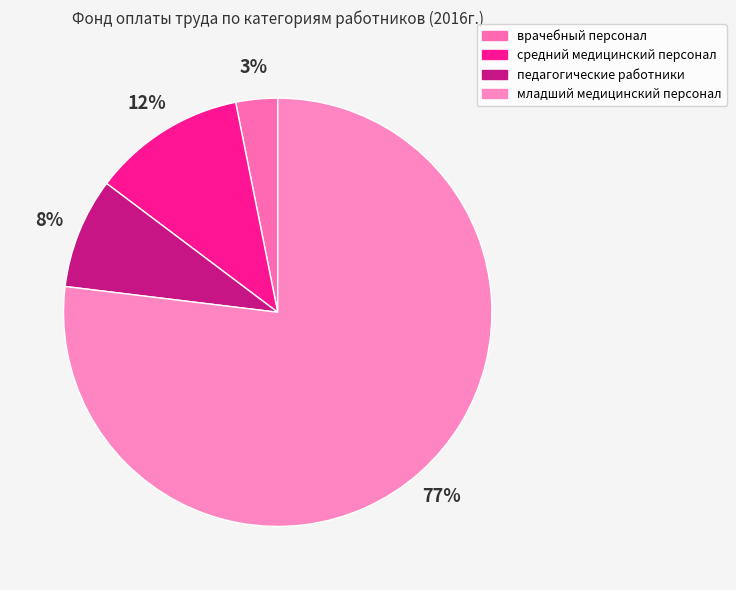

What percentage is the младший медицинский персонал slice, to the nearest percent?

77%